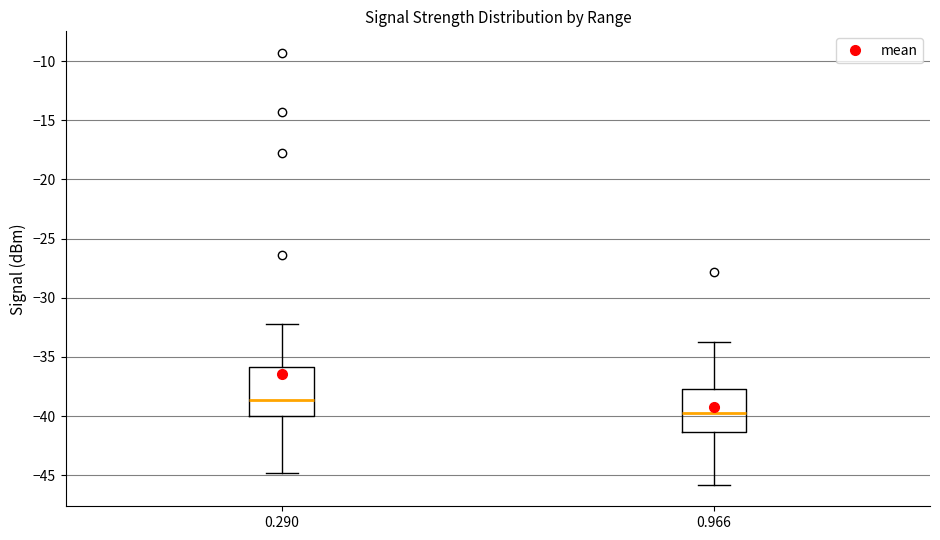

Reading left to right, read every box against the y-axis: the position of its median line, the range the box covers, and the ends of its whiskers. The values are not printed on the chart, so give them approximately, as read against the axis.

0.290: median -38.5, box -40.0 to -36.0, whiskers -45.0 to -32.0
0.966: median -39.5, box -41.5 to -37.5, whiskers -46.0 to -33.5